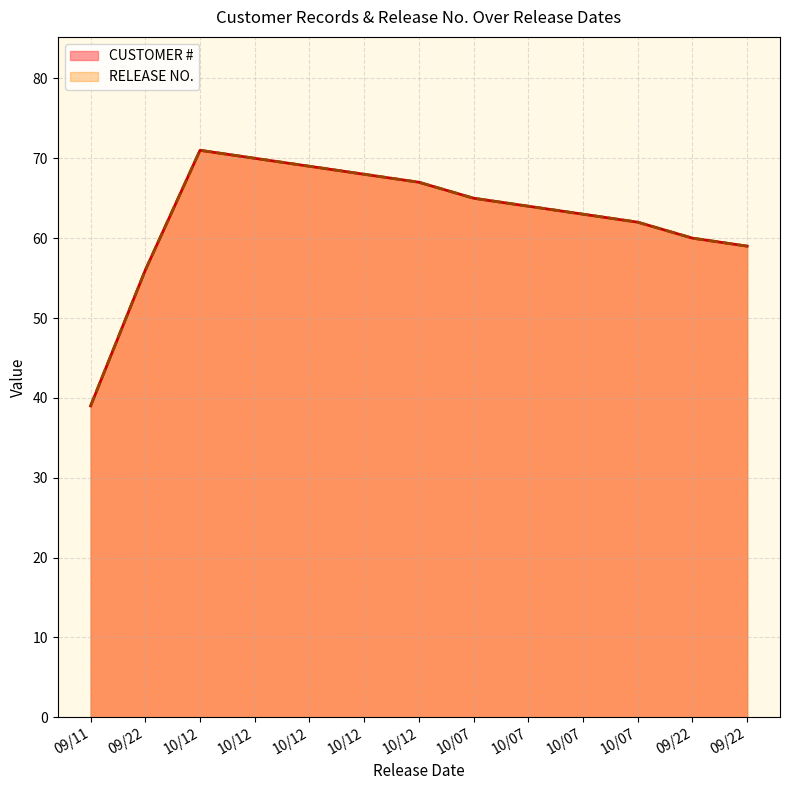

How many data points in CUSTOMER # are less than 64?

6